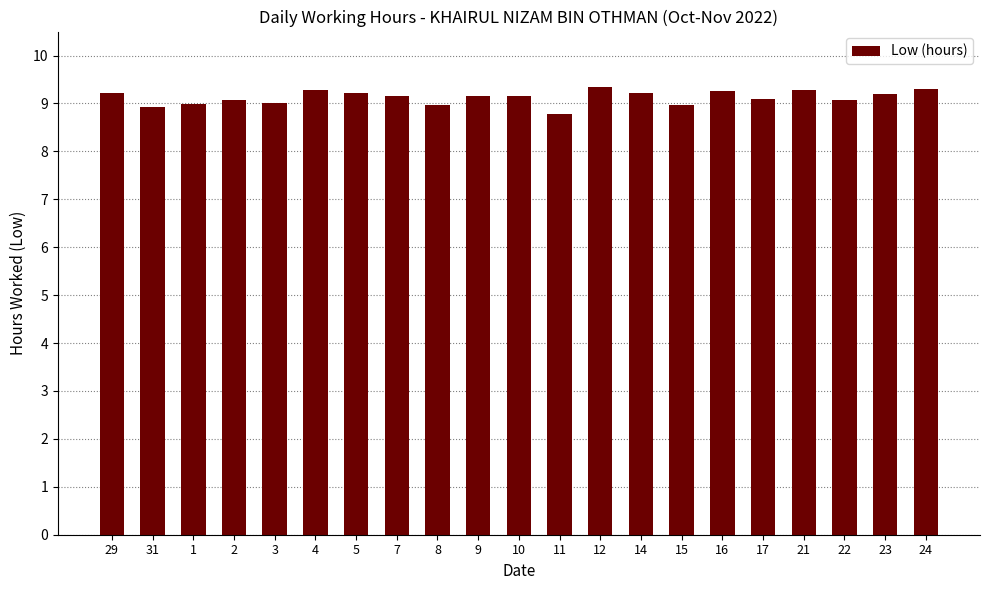

What is the smallest value displayed?

8.8